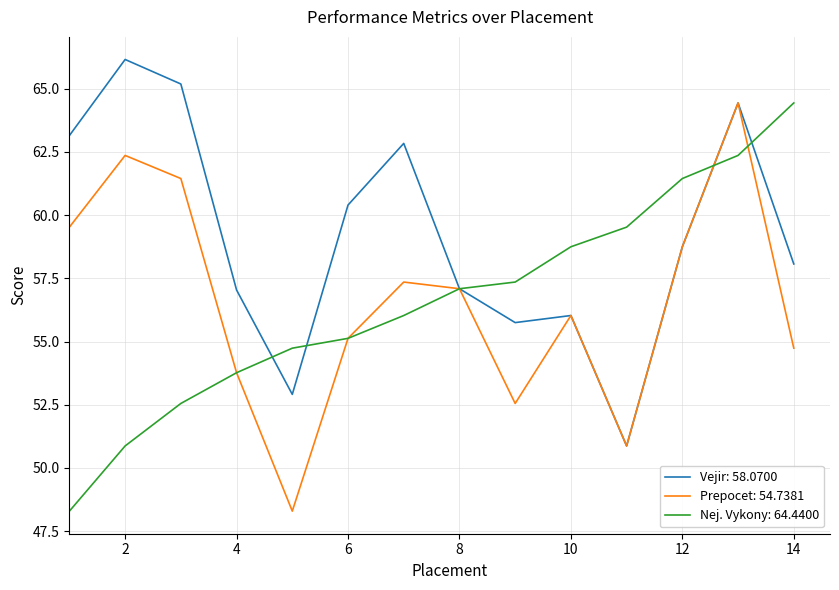

What is the highest value of the Vejir: 58.0700 series?

66.2